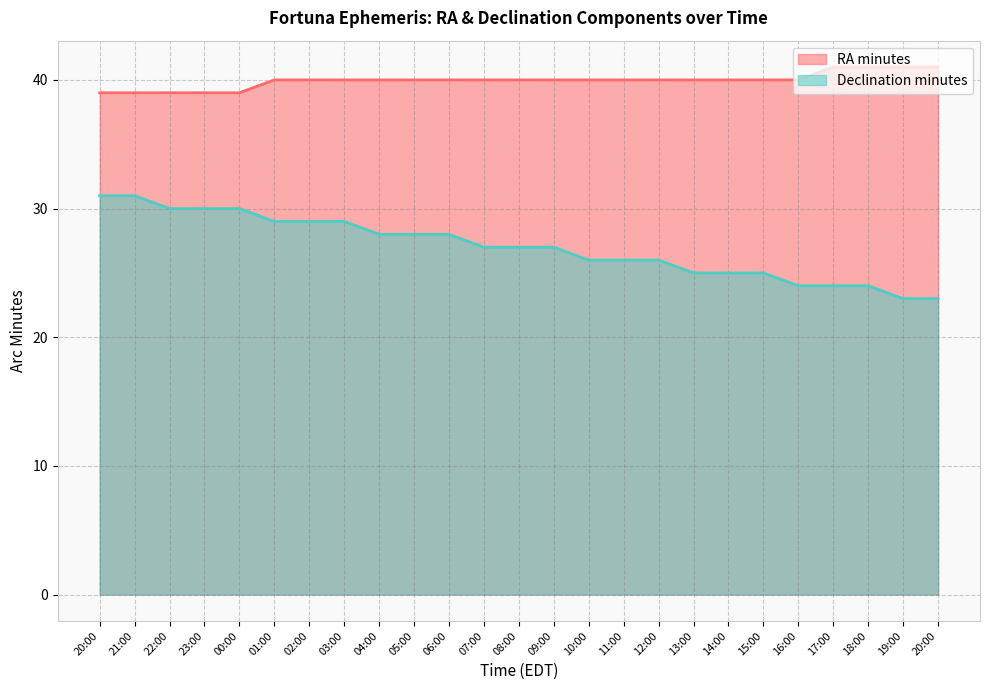

At which label does Declination minutes first exceed 27?

20:00